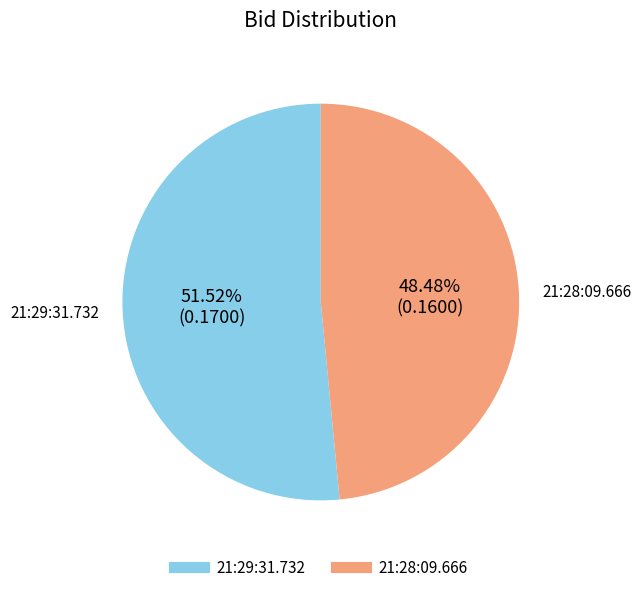

Rank the categories by value from lowest to highest.

21:28:09.666, 21:29:31.732